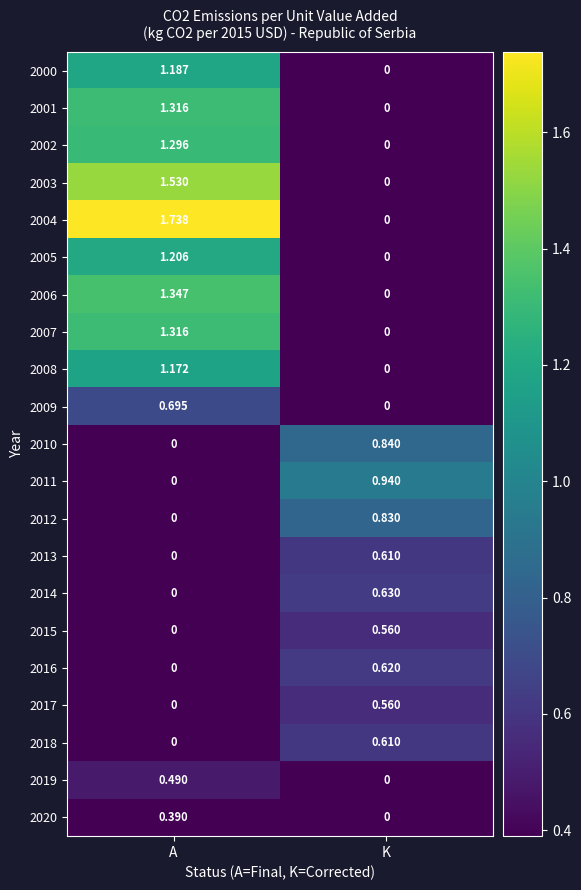

At which category does the chart reach its peak across all series?

A